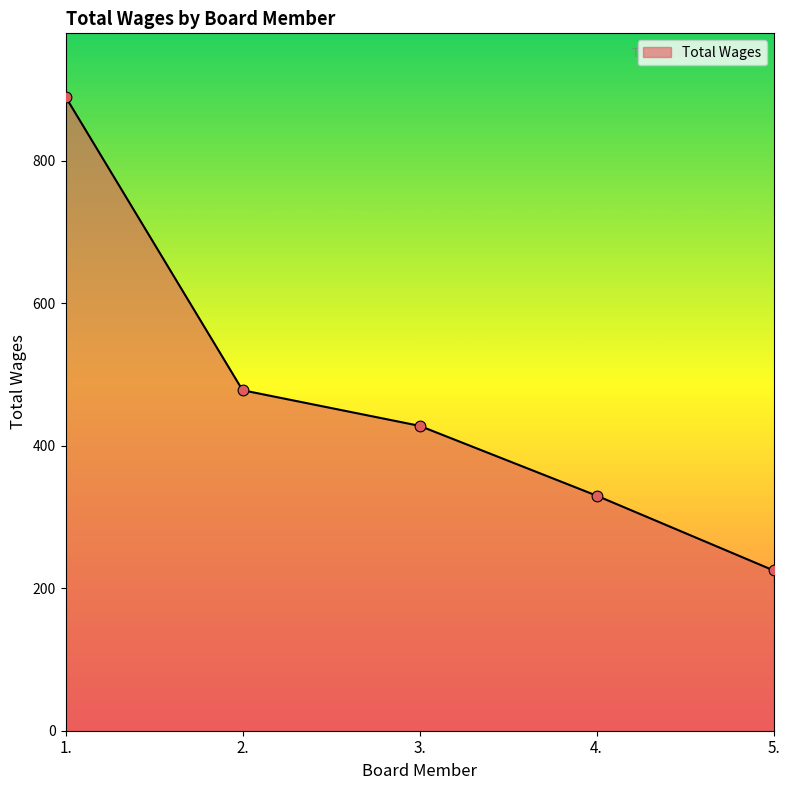

Approximately how many times larger is the value at 1. compared to 4.?

2.7